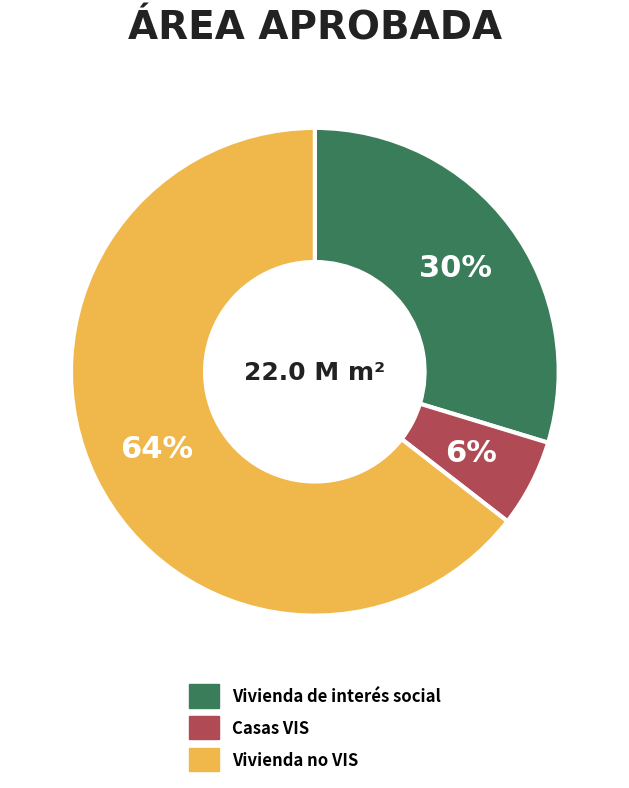

To the nearest percent, what portion does Vivienda de interés social represent?

30%